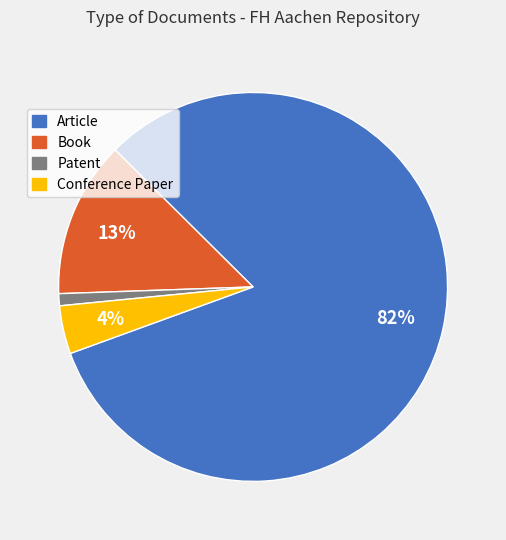

Which category accounts for the majority?

Article